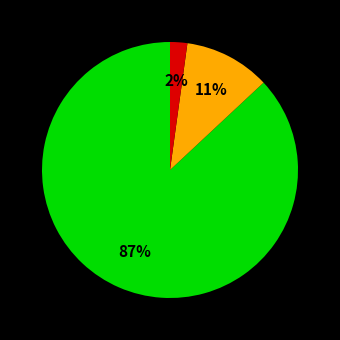

Is there a majority slice in this chart?

Yes